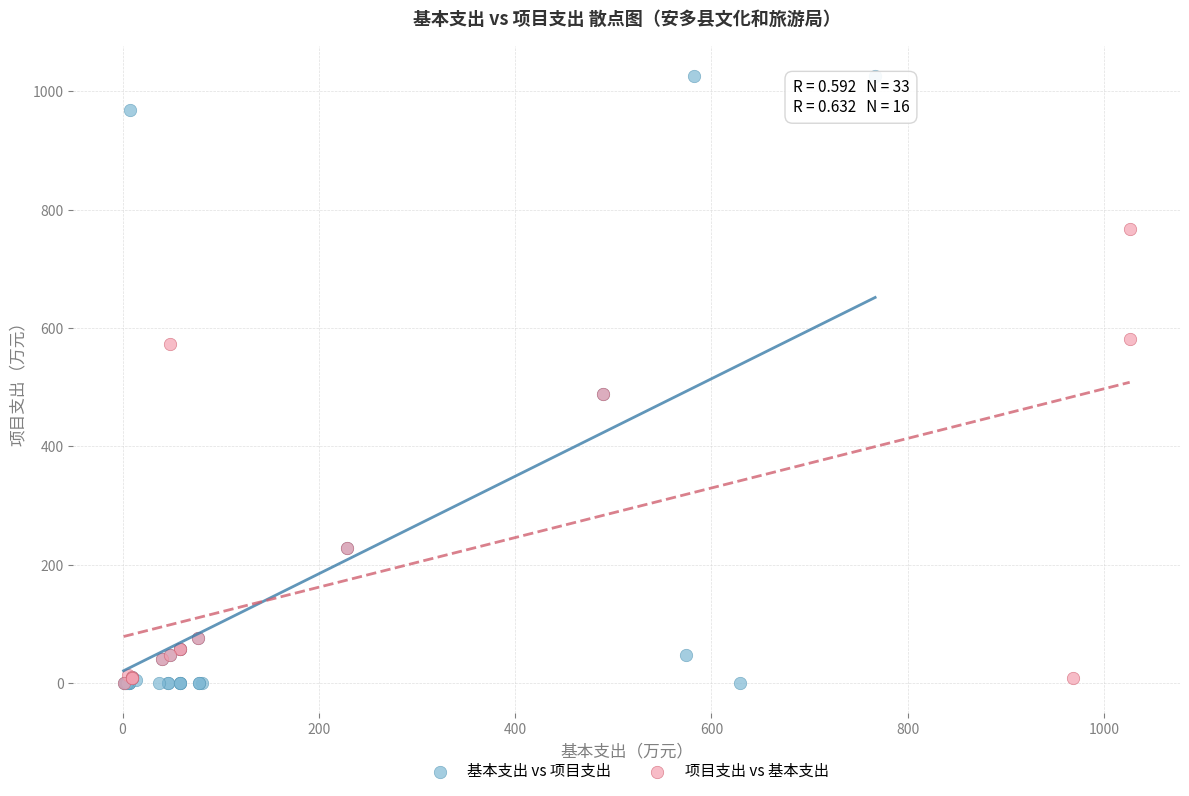

Which series has the largest Y range (max minus min)?

基本支出 vs 项目支出